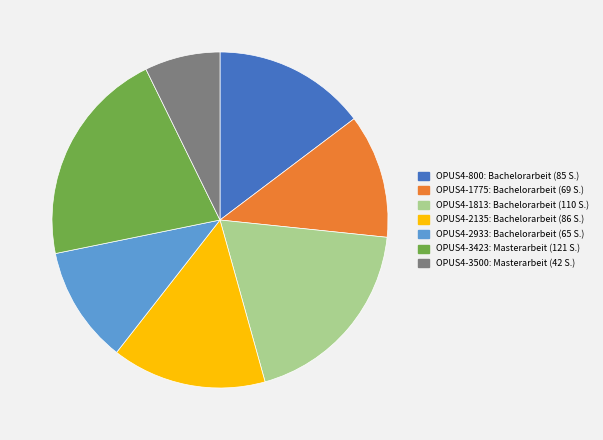

Count the number of slices in the pie.

7